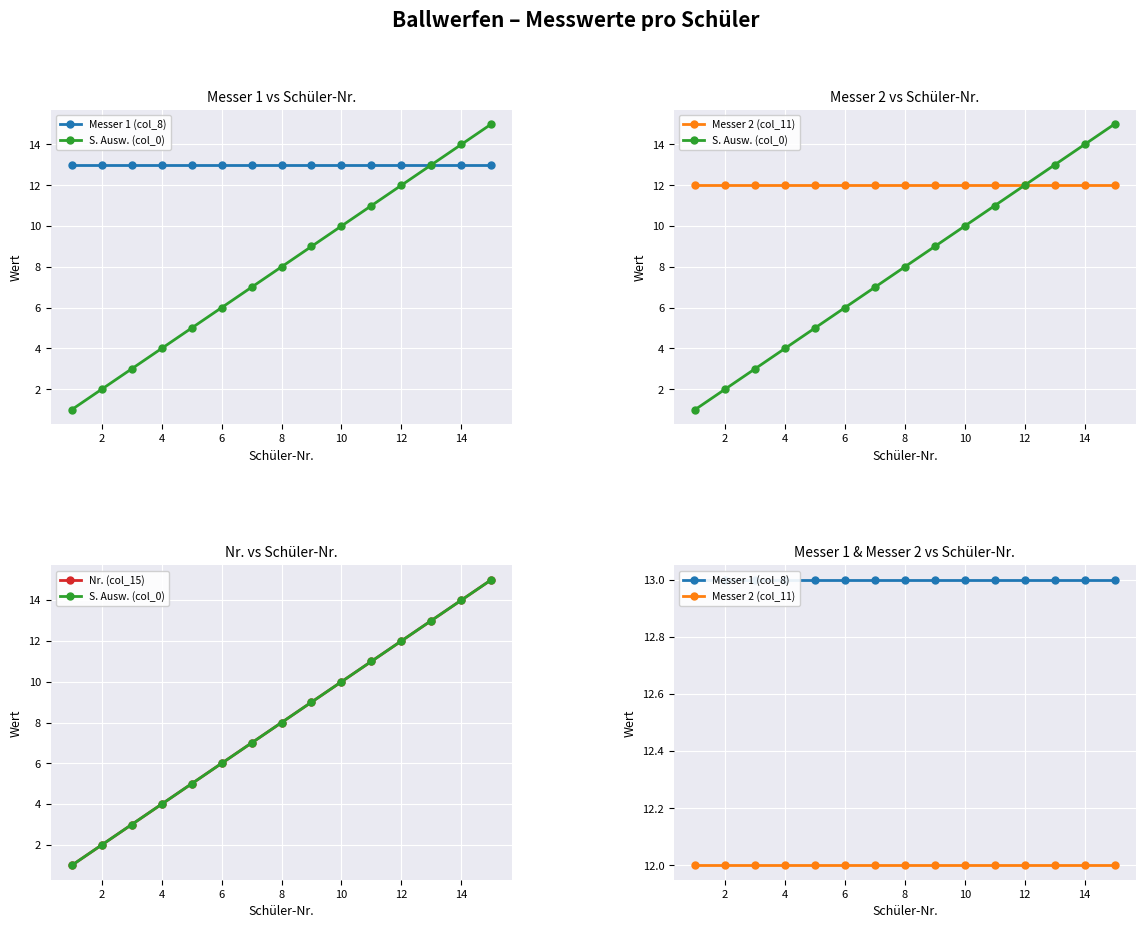

What is the difference between the maximum and minimum values in the S. Ausw. (col_0) series?

14